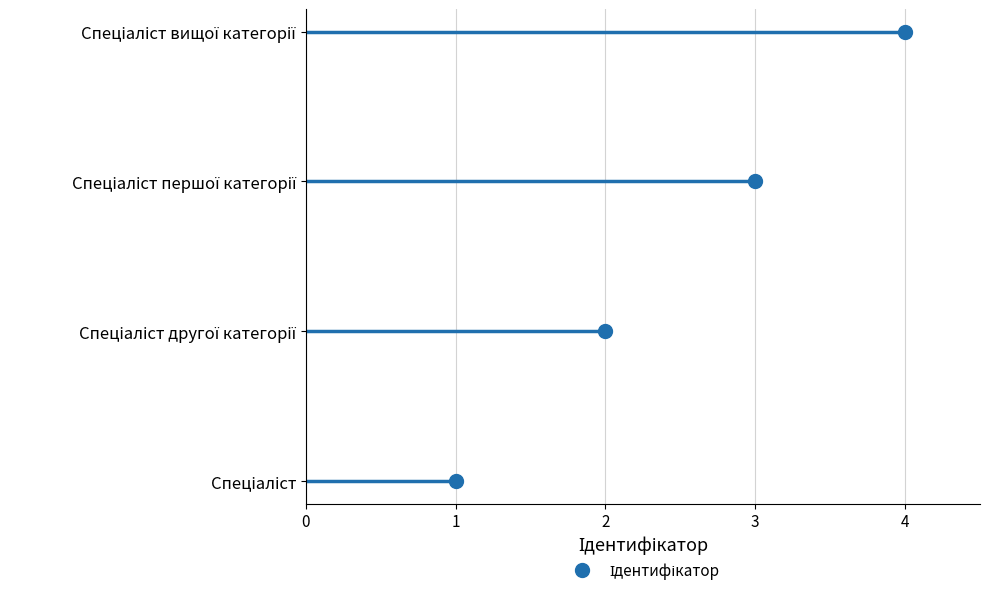

Is it true that the value at Спеціаліст другої категорії is 0?

False